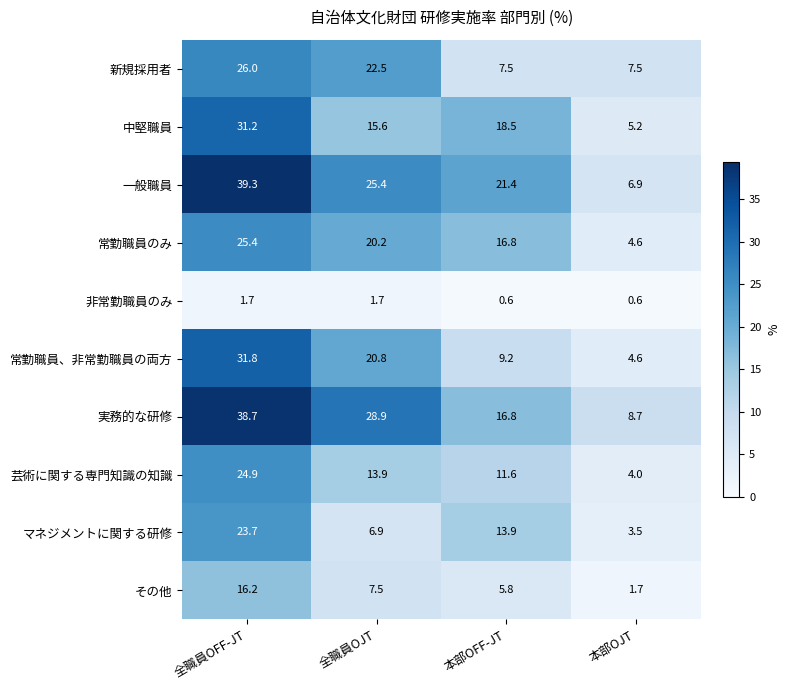

Which label corresponds to the largest value in the chart?

全職員OFF-JT